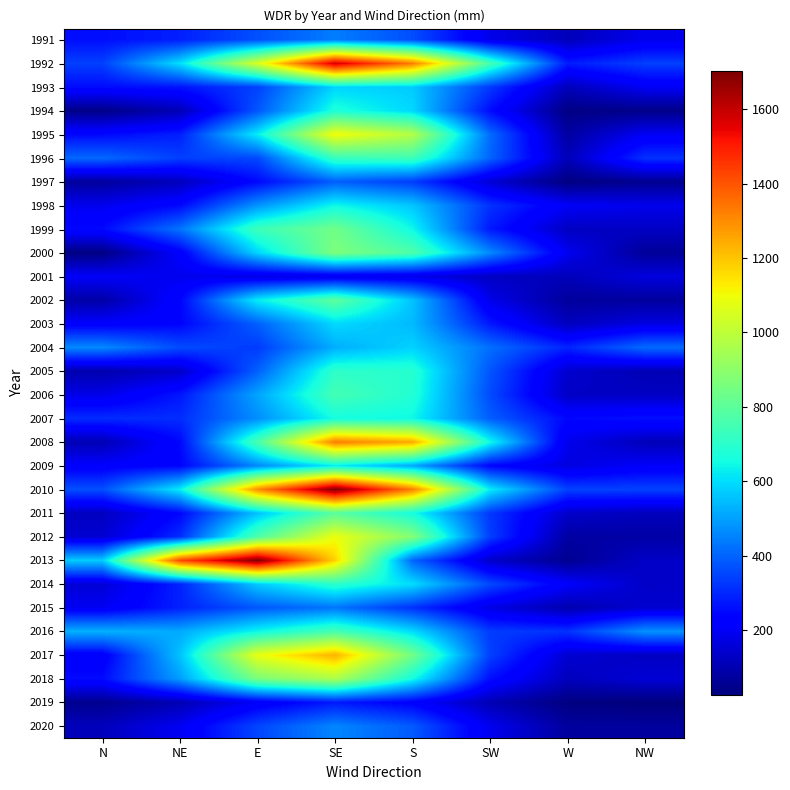

Where does the 1991 series first go above 287?

NE